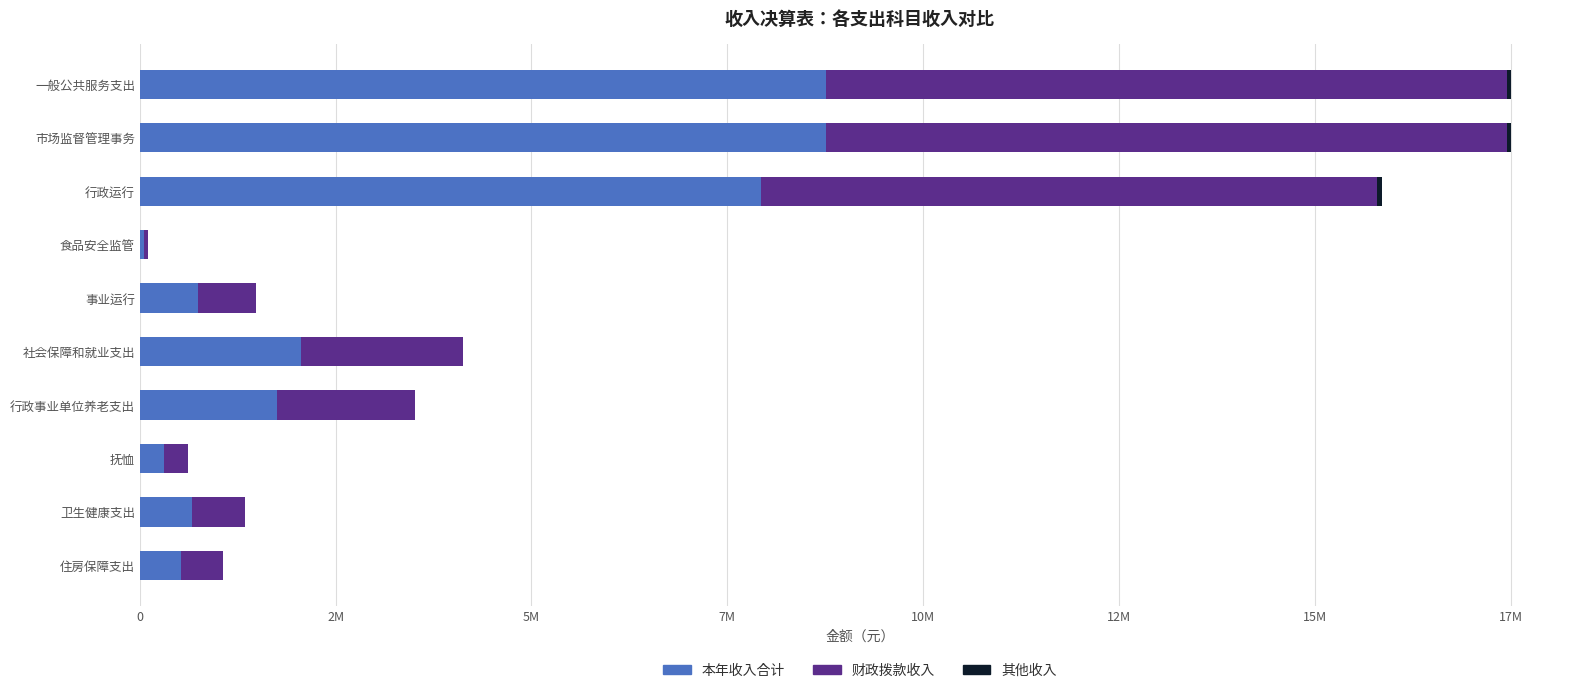

Reading left to right, transcribe all the data shown in this chart.

本年收入合计: 8755304.5	8755304.5	7930474.8	50000.0	743177.0	2060337.1	1755042.3	305294.8	669317.4	527650.0
财政拨款收入: 8695174.5	8695174.5	7870344.8	50000.0	743177.0	2060337.1	1755042.3	305294.8	669317.4	527650.0
其他收入: 60130.0	60130.0	60130.0	0.0	0.0	0.0	0.0	0.0	0.0	0.0